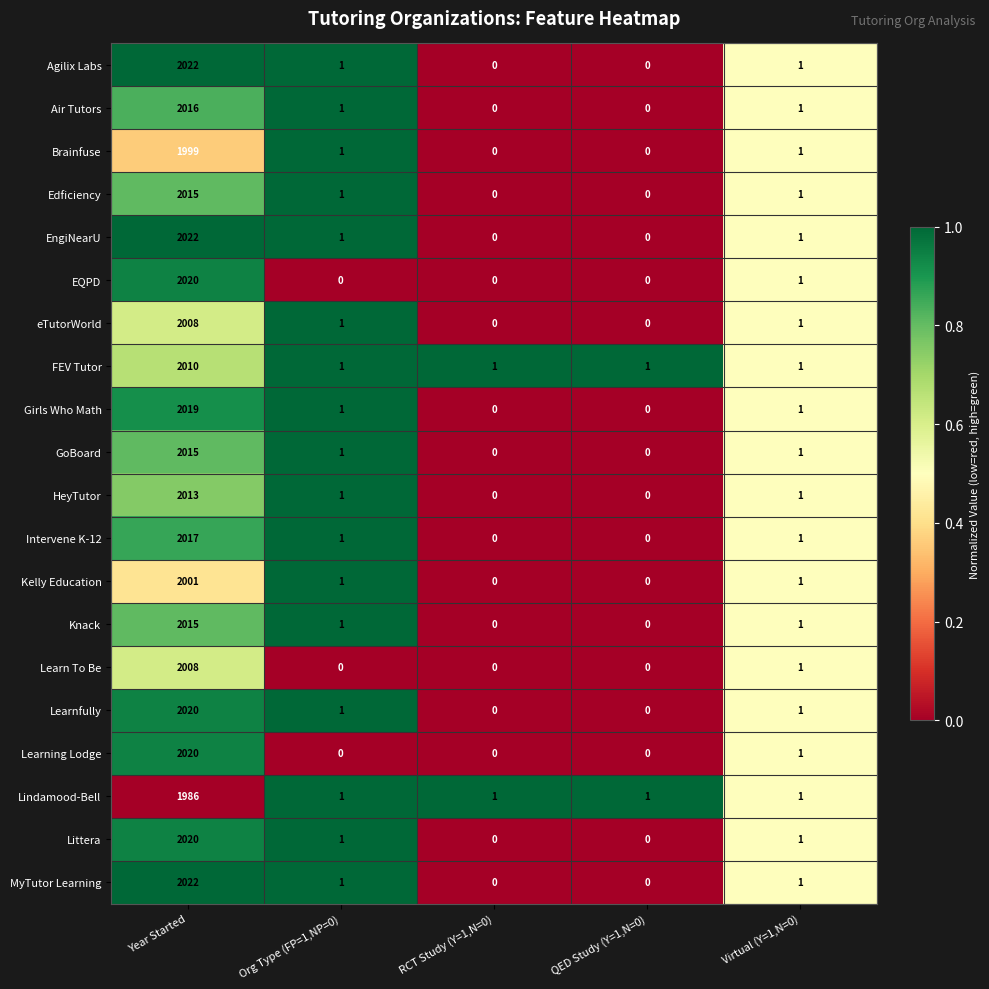

What is the maximum value for MyTutor Learning?

2022